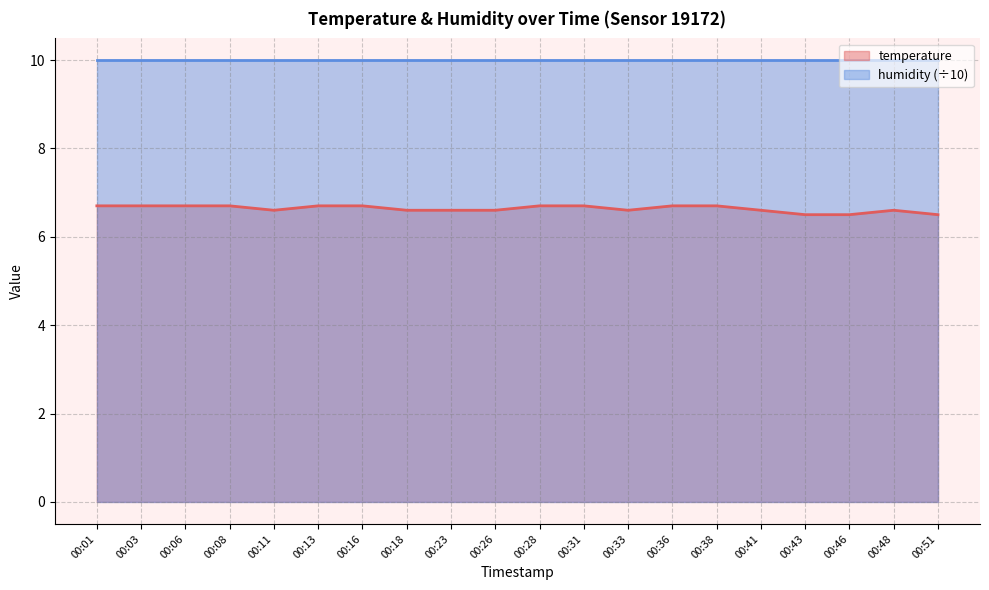

What is the value of the 4th point from the left?

6.7